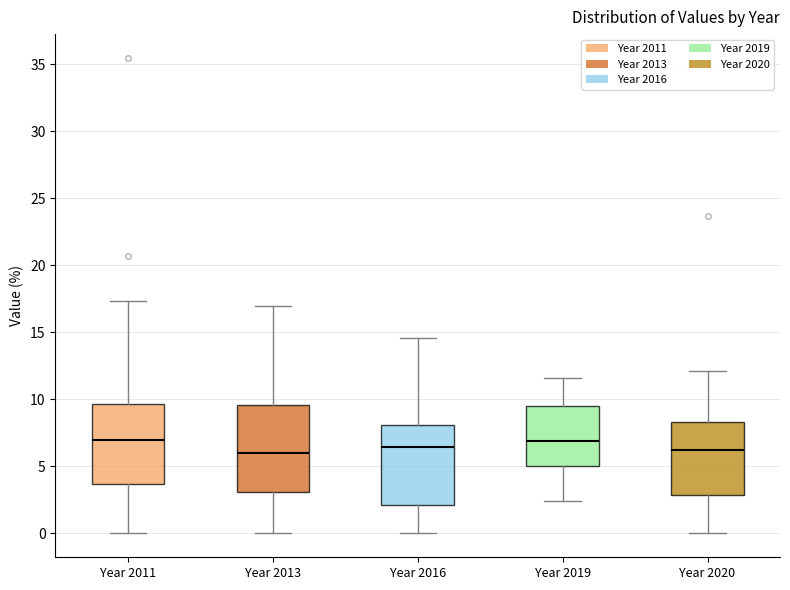

Where does the lower whisker of the box for Year 2011 end on the y-axis? The values are not printed on the chart, so give them approximately, as read against the axis.

0.0